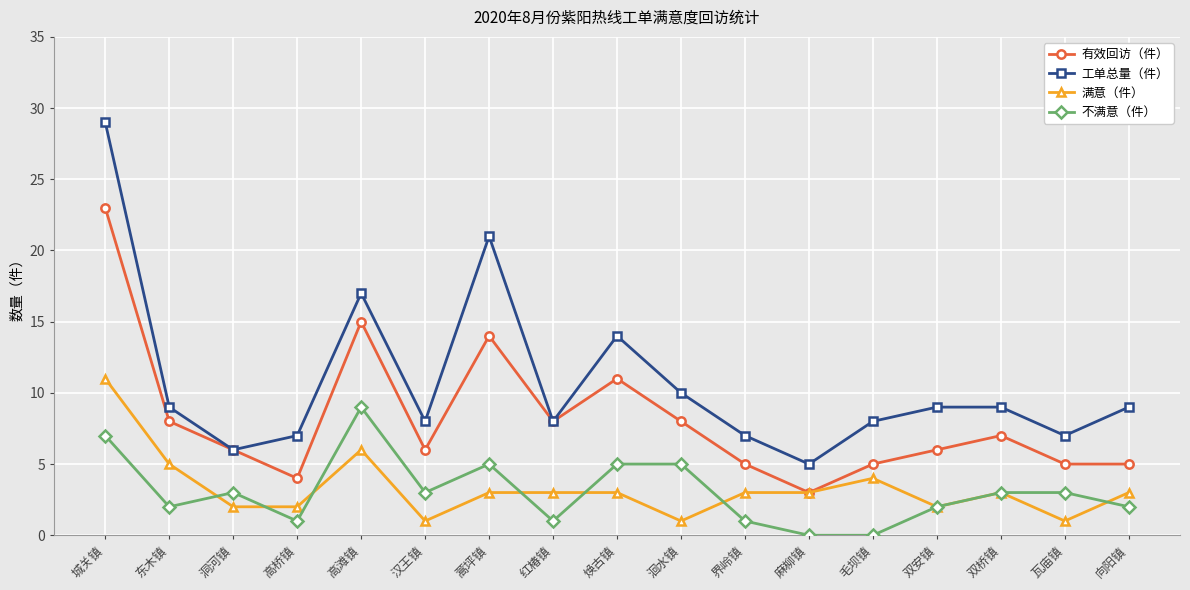

Is it true that 工单总量（件） equals 5 at 麻柳镇?

True